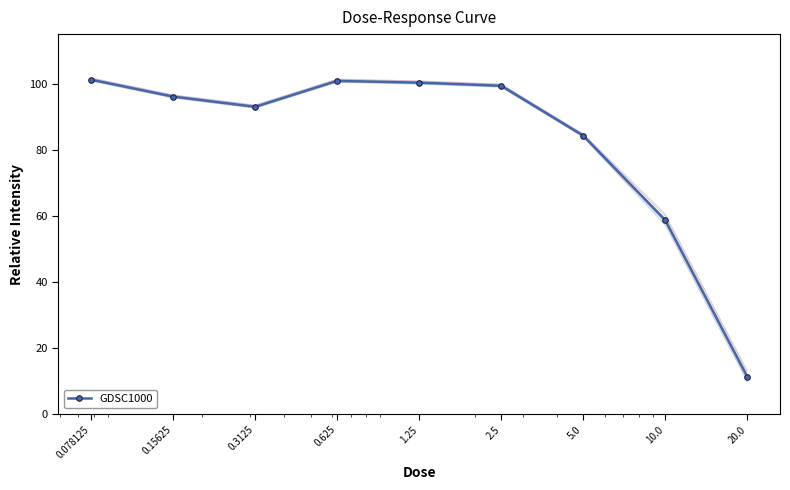

True or false: the data shows 94.8 at 10.0.

False